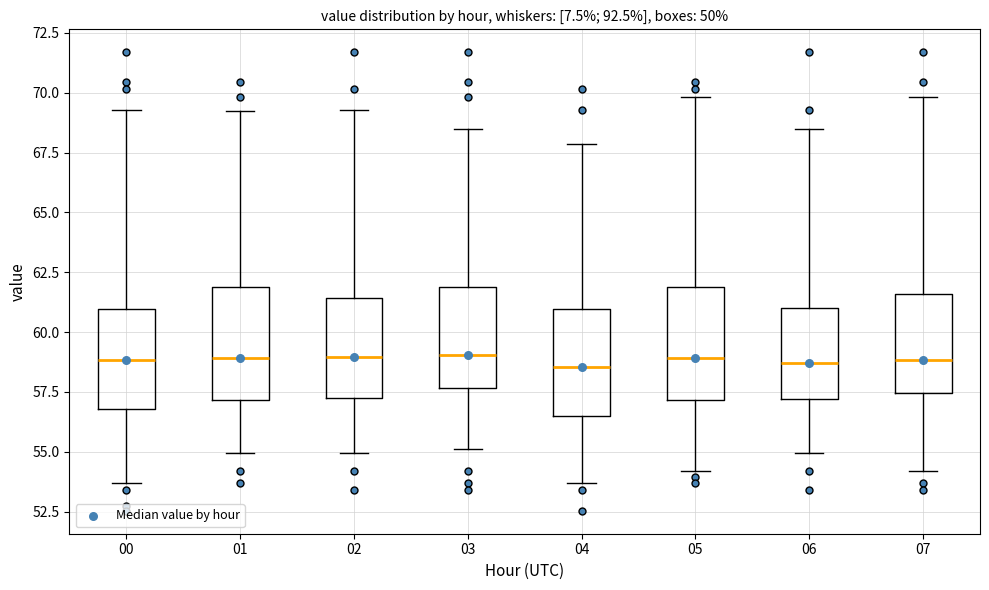

Where does the upper whisker of the box at x = 04 end on the y-axis? The values are not printed on the chart, so give them approximately, as read against the axis.

68.0